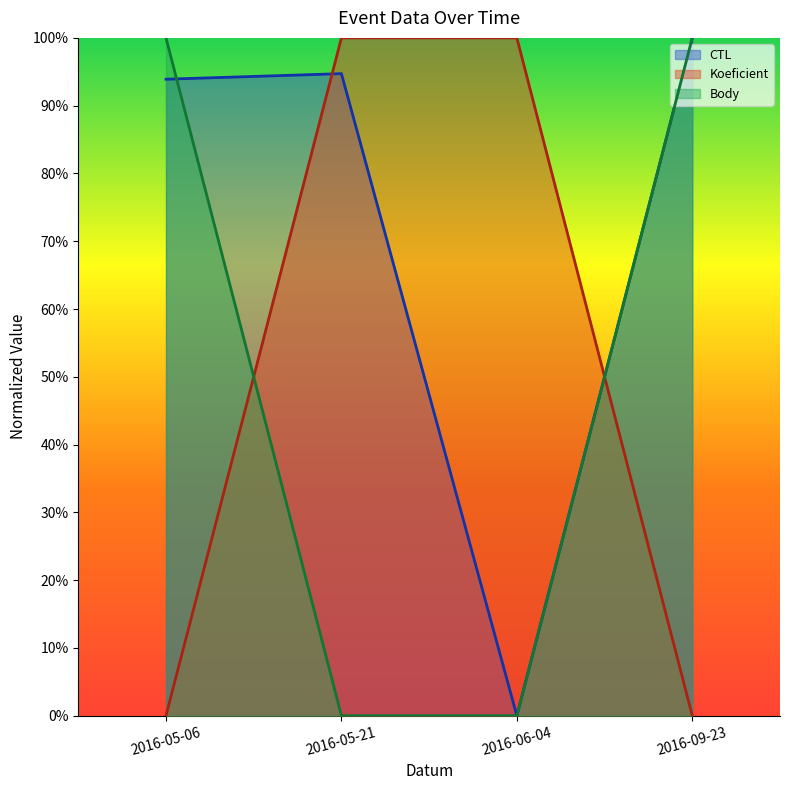

Reading left to right, list all the values displayed in this chart.

CTL: 0.9	0.9	0.0	1.0
Koeficient: 0.0	1.0	1.0	0.0
Body: 1.0	0.0	0.0	1.0